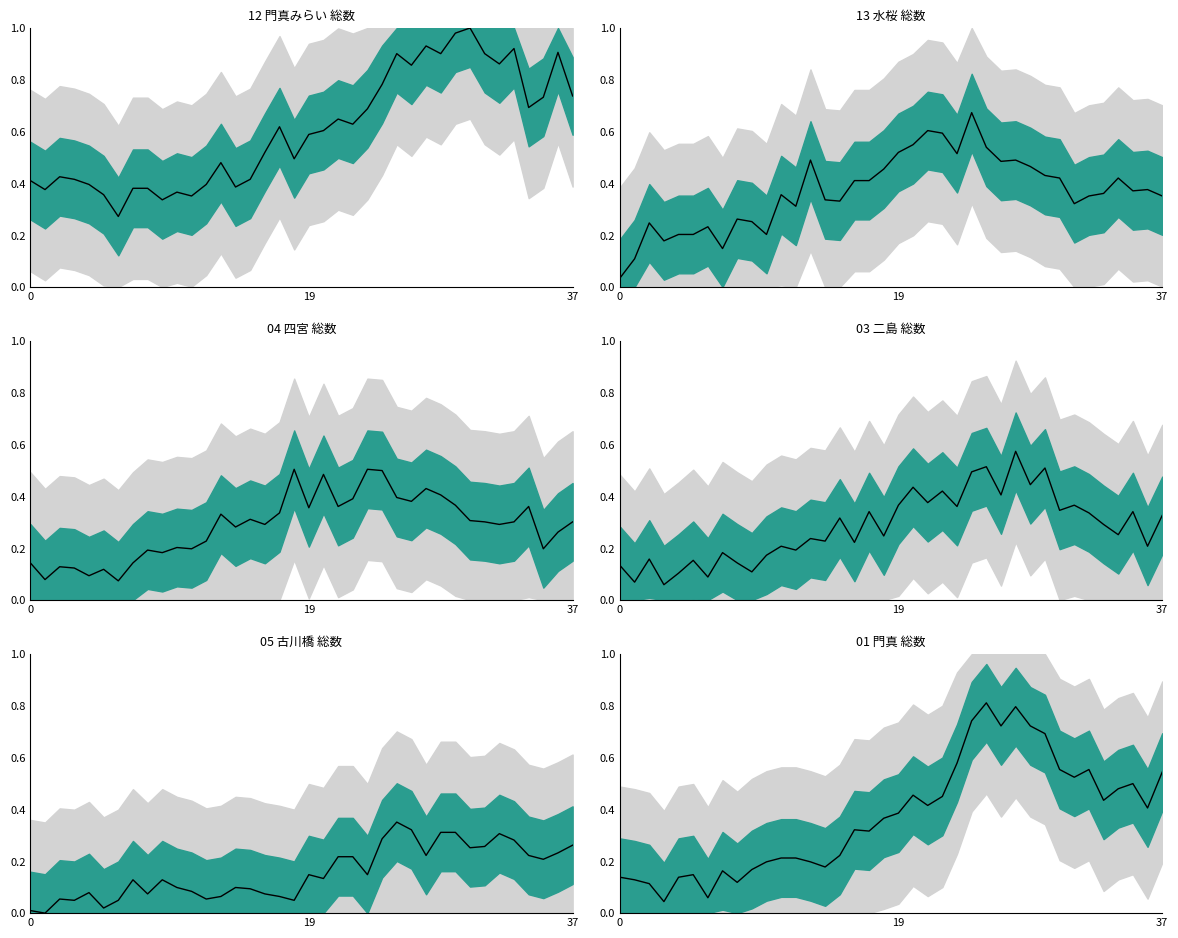

Reading left to right, list all the values displayed in this chart.

12 門真みらい 総数 line: 0.4	0.4	0.4	0.4	0.4	0.4	0.3	0.4	0.4	0.3	0.4	0.4	0.4	0.5	0.4	0.4	0.5	0.6	0.5	0.6	0.6	0.6	0.6	0.7	0.8	0.9	0.9	0.9	0.9	1.0	1.0	0.9	0.9	0.9	0.7	0.7	0.9	0.7
13 水桜 総数 line: 0.0	0.1	0.2	0.2	0.2	0.2	0.2	0.1	0.3	0.3	0.2	0.4	0.3	0.5	0.3	0.3	0.4	0.4	0.5	0.5	0.5	0.6	0.6	0.5	0.7	0.5	0.5	0.5	0.5	0.4	0.4	0.3	0.4	0.4	0.4	0.4	0.4	0.4
04 四宮 総数 line: 0.1	0.1	0.1	0.1	0.1	0.1	0.1	0.1	0.2	0.2	0.2	0.2	0.2	0.3	0.3	0.3	0.3	0.3	0.5	0.4	0.5	0.4	0.4	0.5	0.5	0.4	0.4	0.4	0.4	0.4	0.3	0.3	0.3	0.3	0.4	0.2	0.3	0.3
03 二島 総数 line: 0.1	0.1	0.2	0.1	0.1	0.2	0.1	0.2	0.1	0.1	0.2	0.2	0.2	0.2	0.2	0.3	0.2	0.3	0.2	0.4	0.4	0.4	0.4	0.4	0.5	0.5	0.4	0.6	0.4	0.5	0.3	0.4	0.3	0.3	0.3	0.3	0.2	0.3
05 古川橋 総数 line: 0.0	0.0	0.1	0.0	0.1	0.0	0.0	0.1	0.1	0.1	0.1	0.1	0.1	0.1	0.1	0.1	0.1	0.1	0.0	0.1	0.1	0.2	0.2	0.1	0.3	0.4	0.3	0.2	0.3	0.3	0.3	0.3	0.3	0.3	0.2	0.2	0.2	0.3
01 門真 総数 line: 0.1	0.1	0.1	0.0	0.1	0.1	0.1	0.2	0.1	0.2	0.2	0.2	0.2	0.2	0.2	0.2	0.3	0.3	0.4	0.4	0.5	0.4	0.5	0.6	0.7	0.8	0.7	0.8	0.7	0.7	0.6	0.5	0.6	0.4	0.5	0.5	0.4	0.5